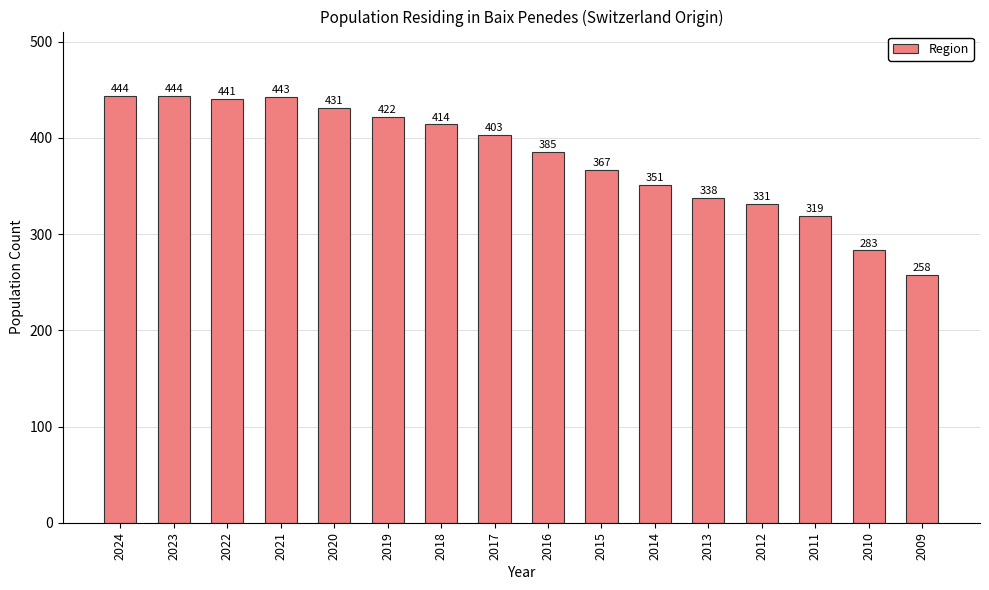

Reading left to right, what are all the values shown in this chart?

444	444	441	443	431	422	414	403	385	367	351	338	331	319	283	258